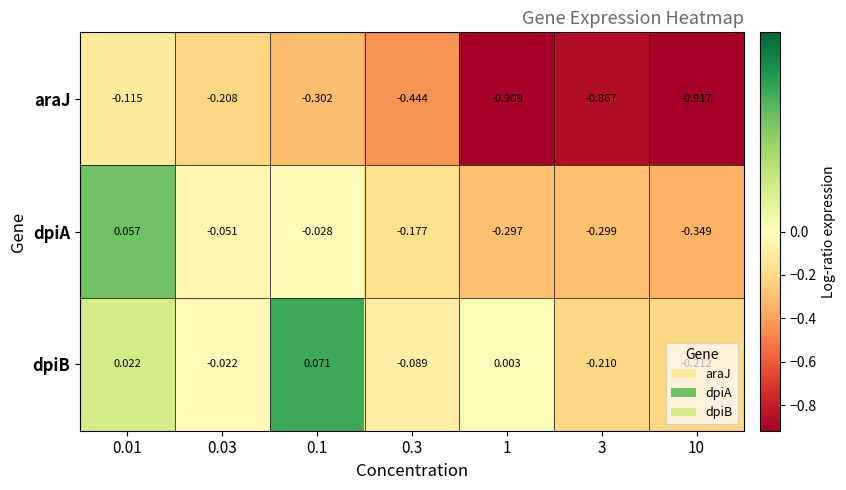

Which series changed the most between 0.1 and 3?

araJ